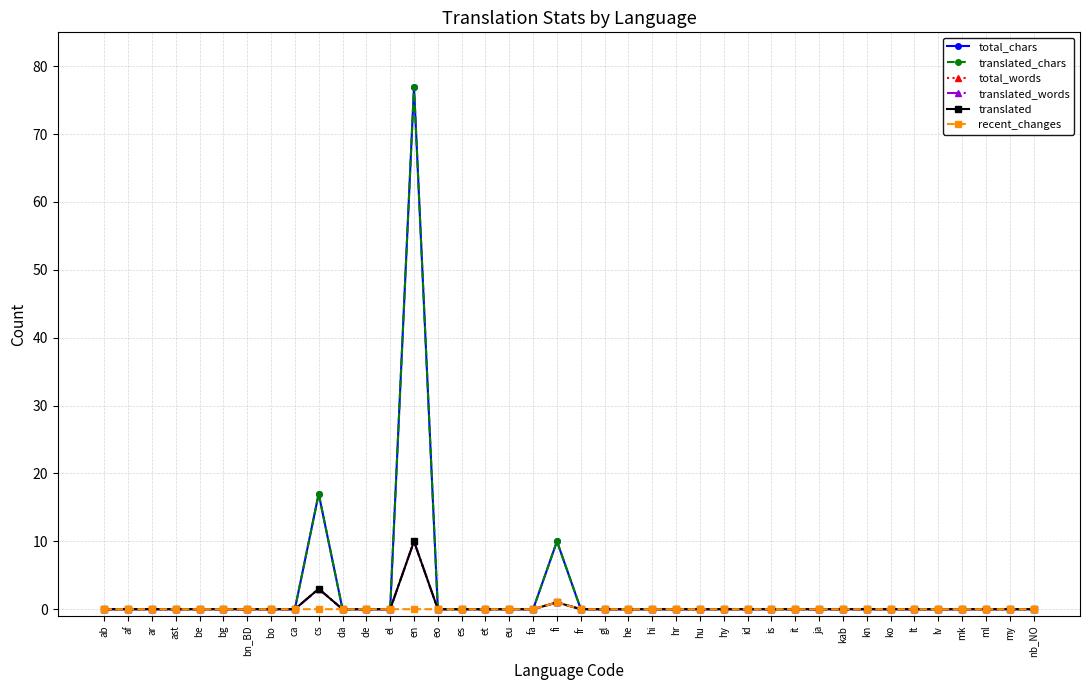

Which label corresponds to the smallest value in the chart?

ab